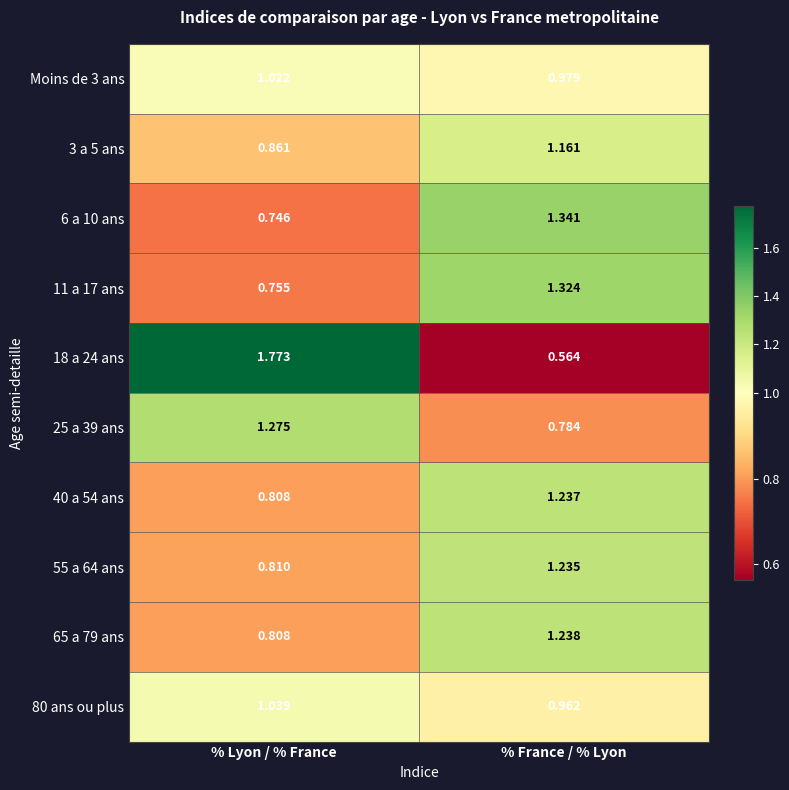

Which series changed the most between % Lyon / % France and % France / % Lyon?

18 a 24 ans